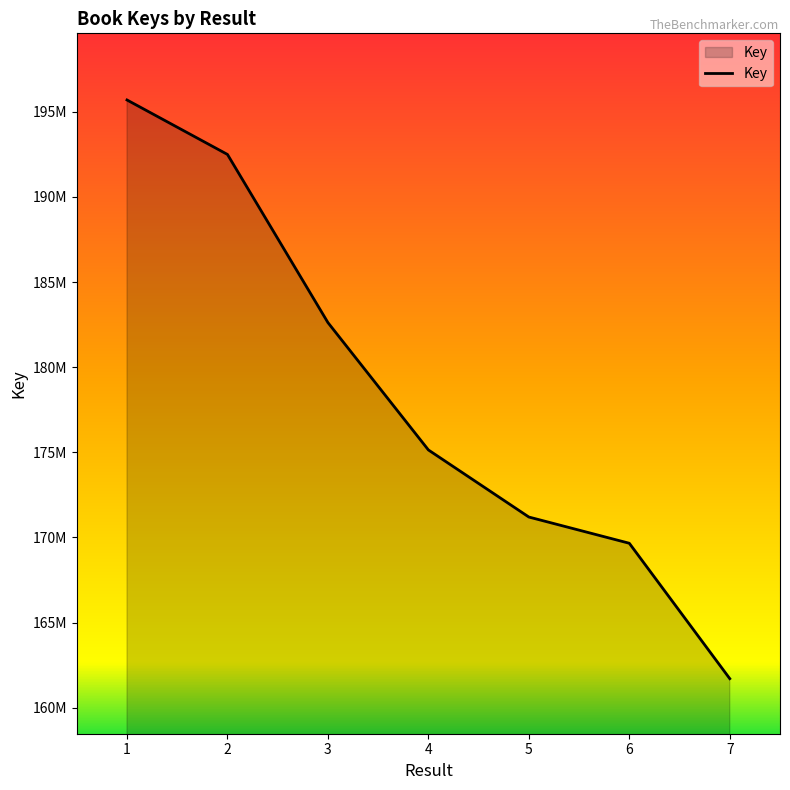

What is the maximum value shown in the chart?

195695327